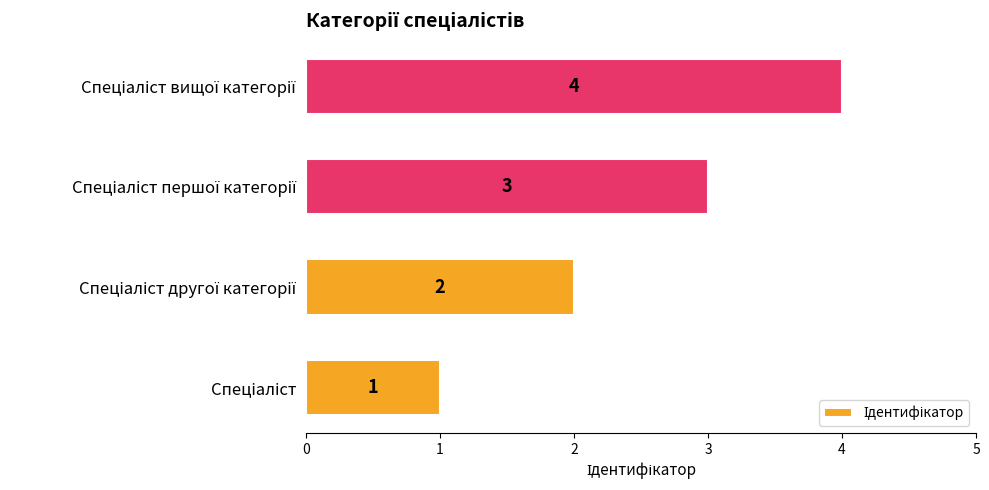

What is the sum of all values?

10